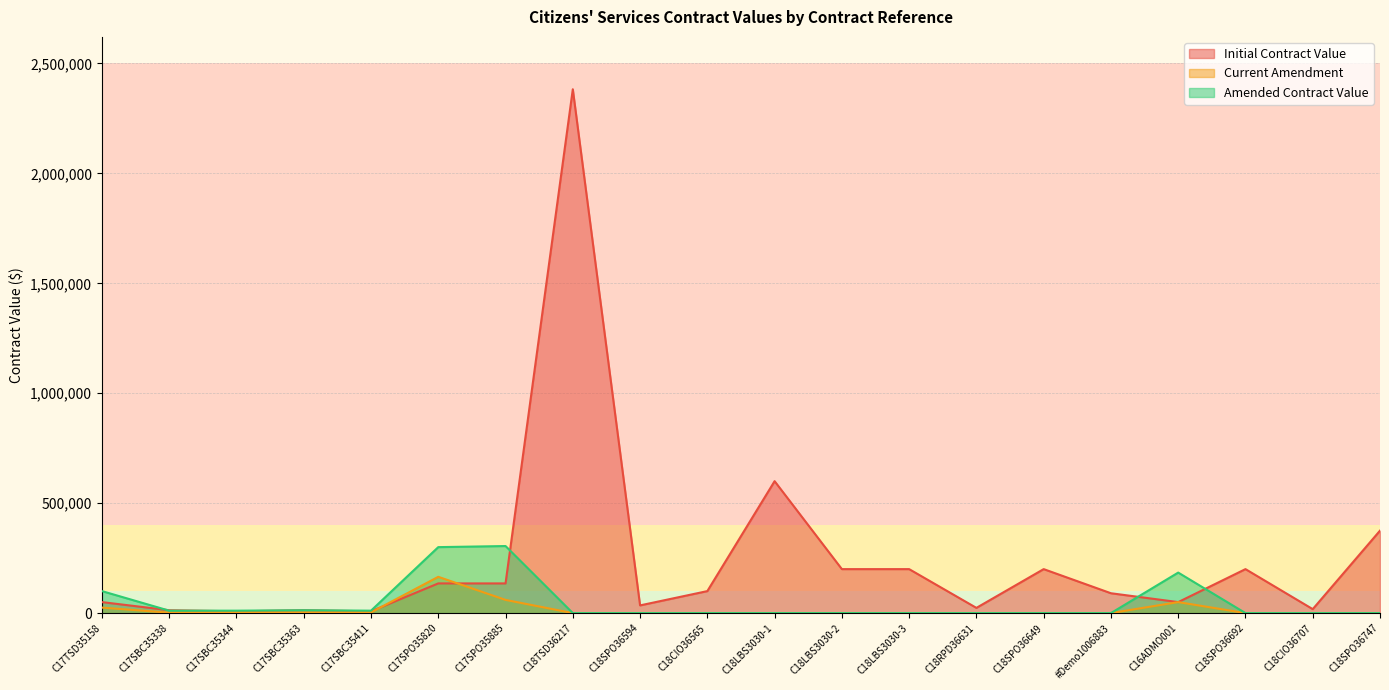

At which category is the sum across all series the highest?

C18TSD36217